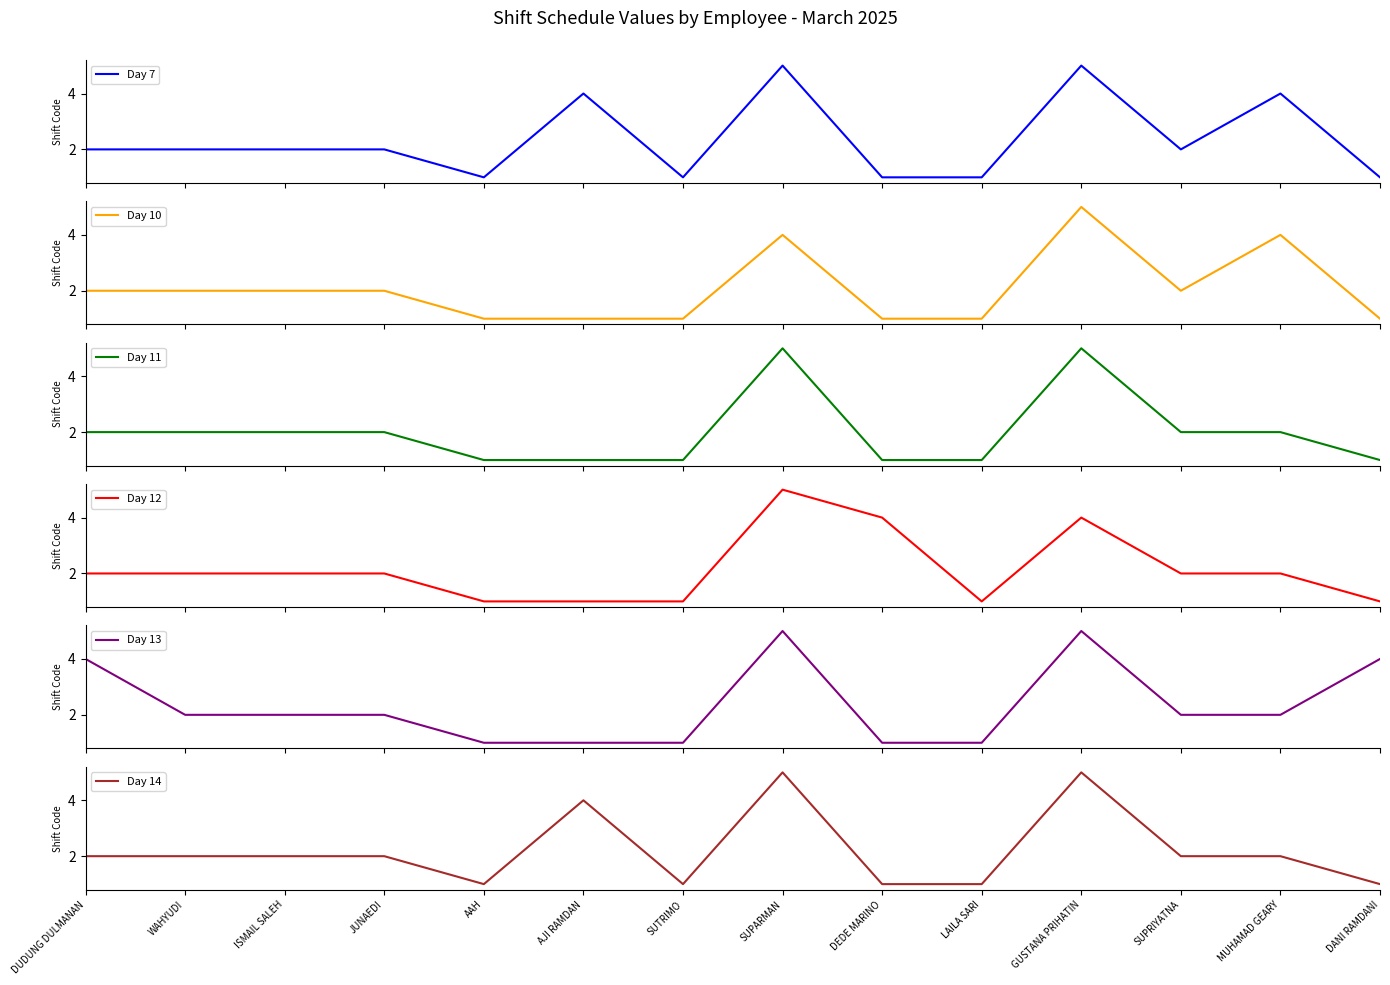

How many values in the Day 11 series are below 2?

6